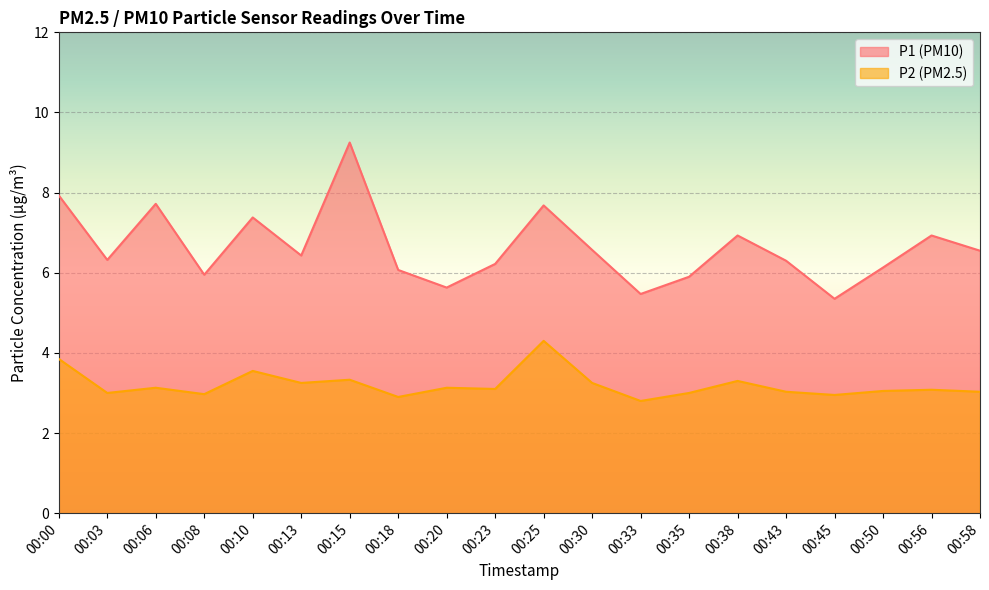

How many distinct data groups are displayed?

2